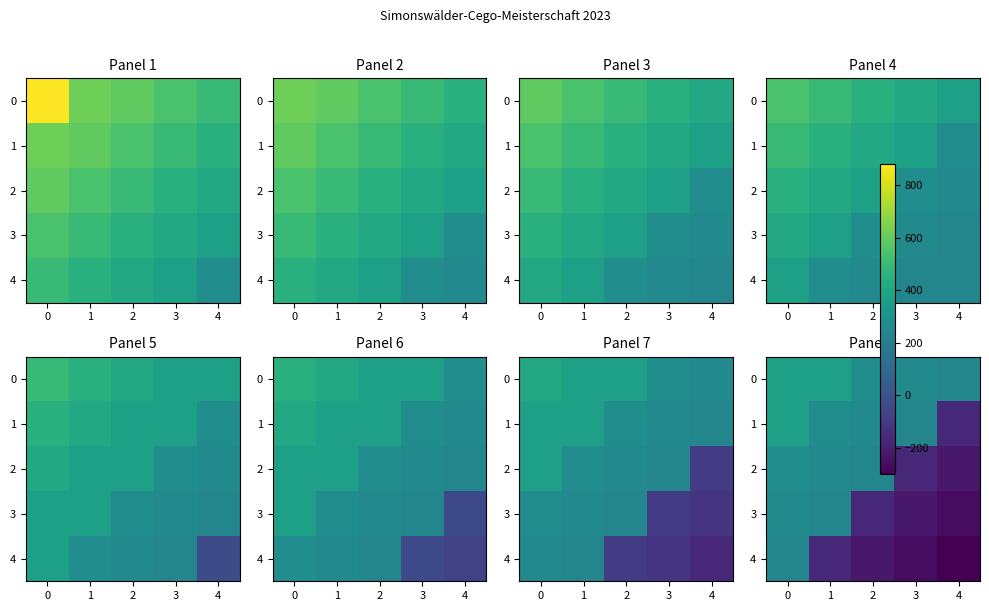

What is the difference between the maximum and second lowest values in the 3 series?

480